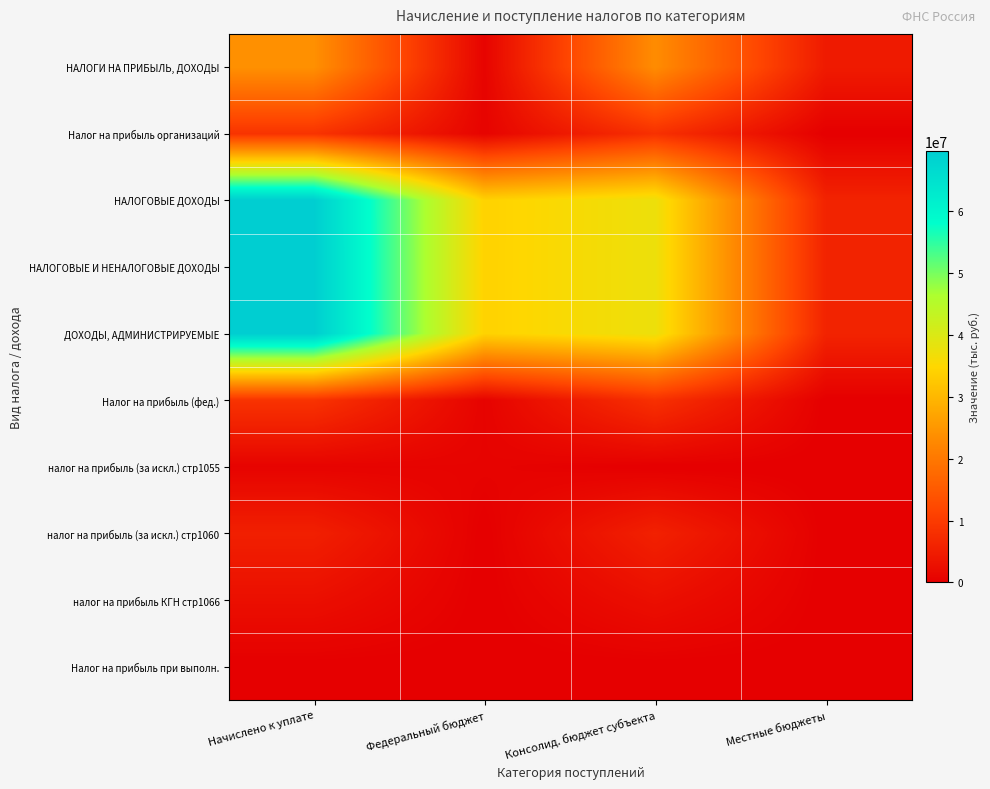

Count the number of categories in the chart.

4